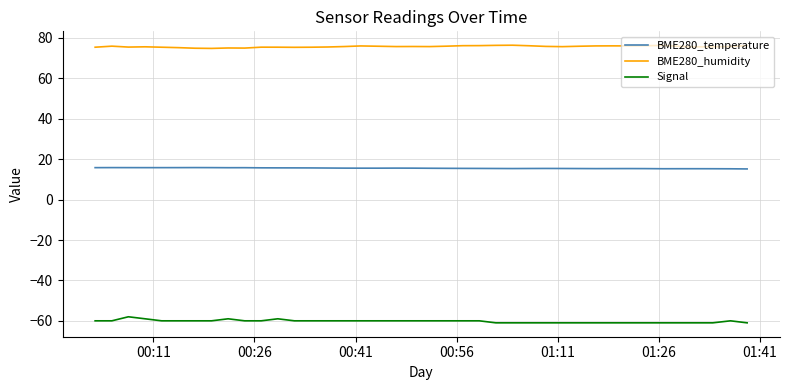

List the series in order of their peak value, lowest first.

Signal, BME280_temperature, BME280_humidity